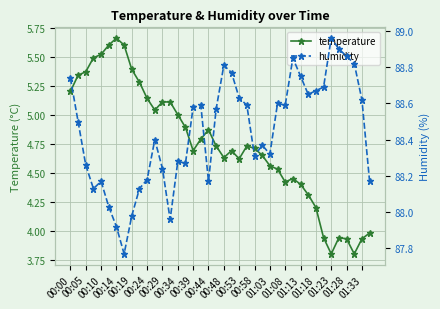

Reading right to left, transcribe all the data shown in this chart.

temperature: 4.0	3.9	3.8	3.9	3.9	3.8	3.9	4.2	4.3	4.4	4.5	4.4	4.5	4.6	4.7	4.7	4.7	4.6	4.7	4.6	4.7	4.9	4.8	4.7	4.9	5.0	5.1	5.1	5.0	5.1	5.3	5.4	5.6	5.7	5.6	5.5	5.5	5.4	5.3	5.2
humidity: 88.2	88.6	88.8	88.9	88.9	89.0	88.7	88.7	88.7	88.8	88.8	88.6	88.6	88.3	88.4	88.3	88.6	88.6	88.8	88.8	88.6	88.2	88.6	88.6	88.3	88.3	88.0	88.2	88.4	88.2	88.1	88.0	87.8	87.9	88.0	88.2	88.1	88.3	88.5	88.7